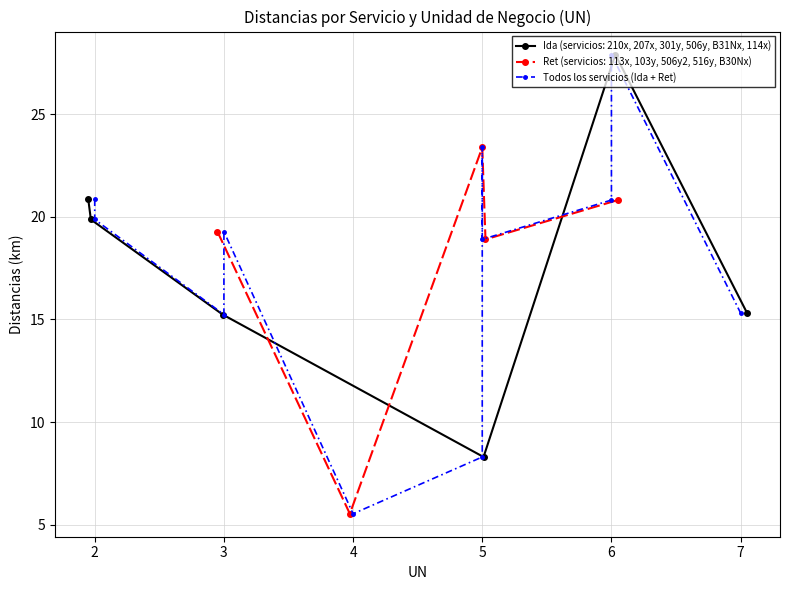

What is the minimum value shown in the chart?

5.5